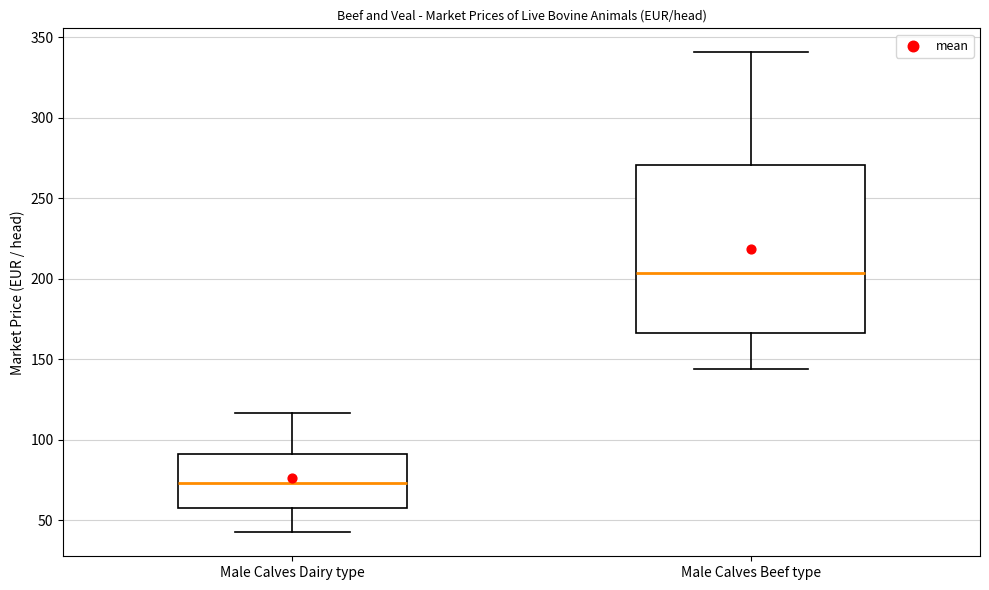

Which box's median line is the lowest?

Male Calves Dairy type